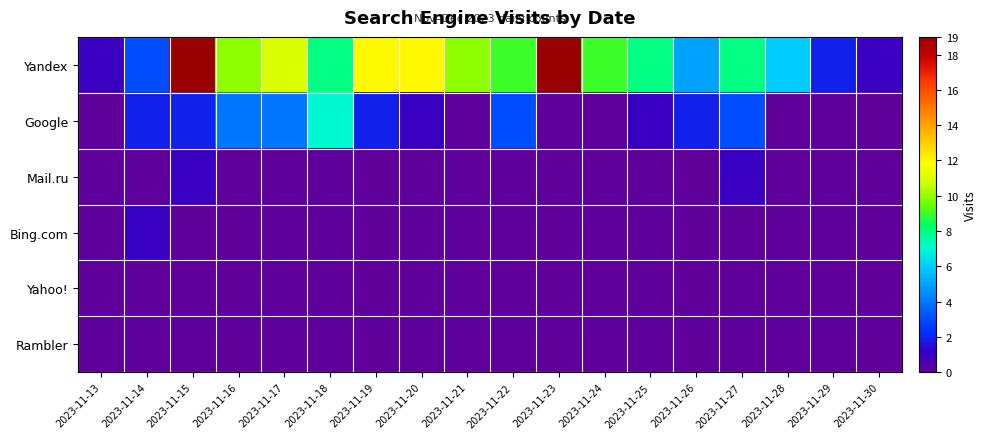

At how many categories does at least one series exceed 6?

12